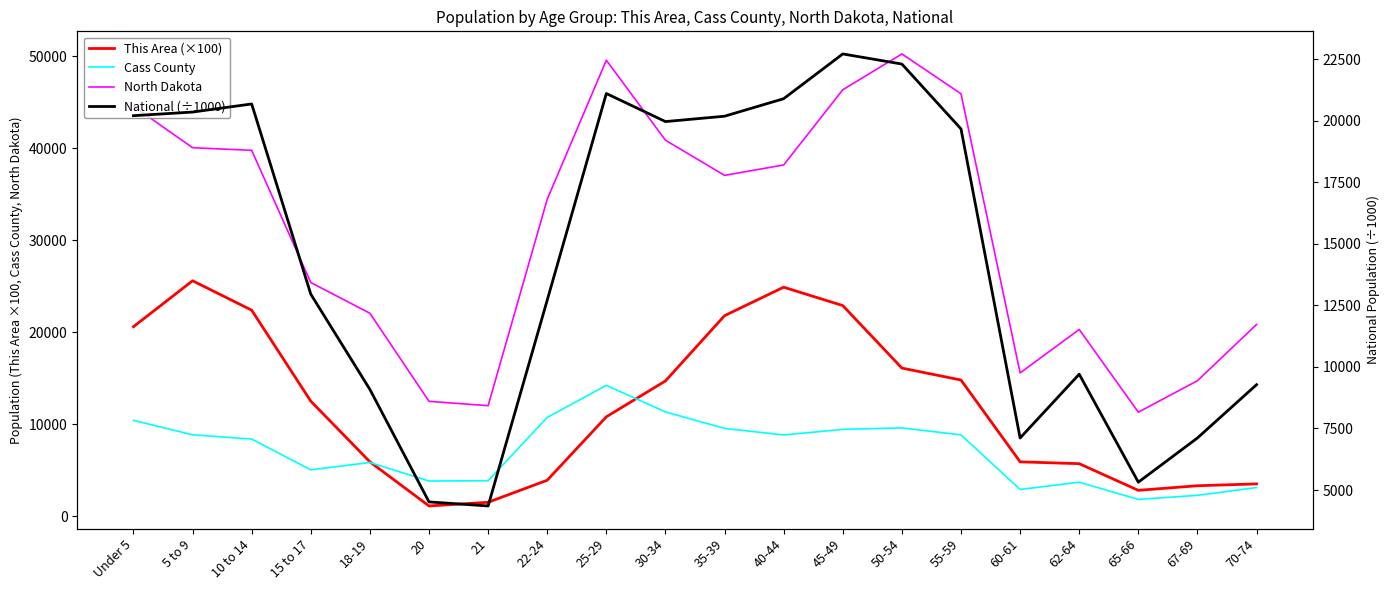

What is the label of the 12th point from the left?

40-44